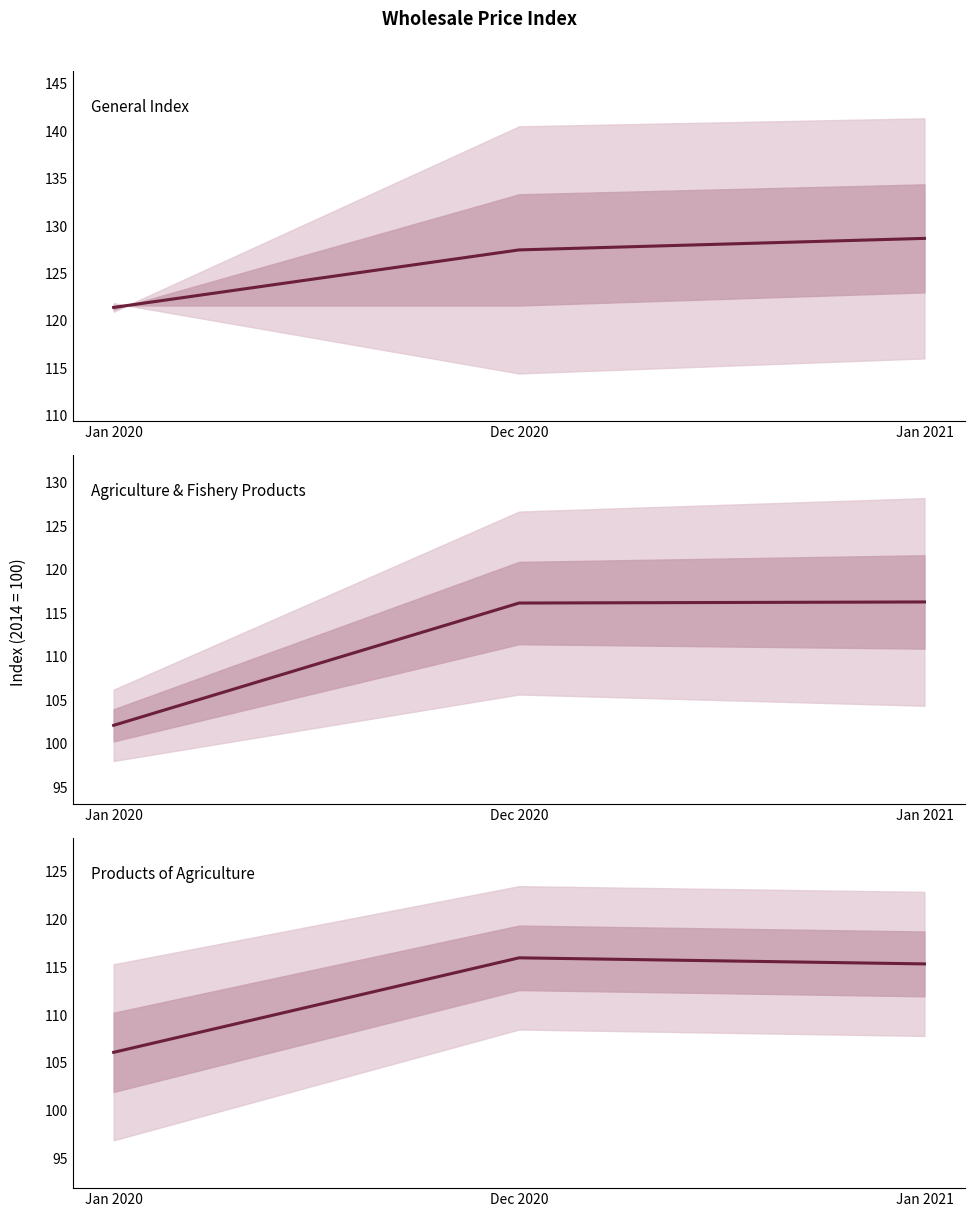

The value of Products of Agriculture at Jan 2020 is 106.1. True or false?

True